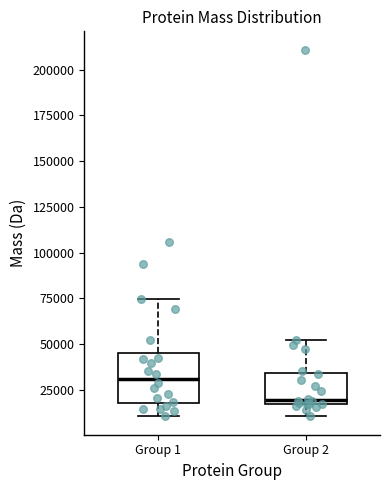

Comparing the boxes themselves (not the whiskers), which one is the tallest?

Group 1